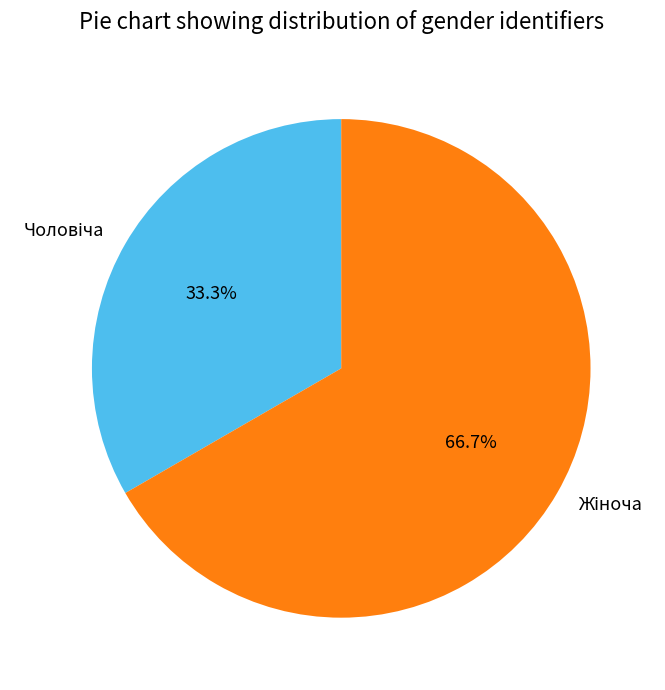

Does any single category account for the majority?

Yes